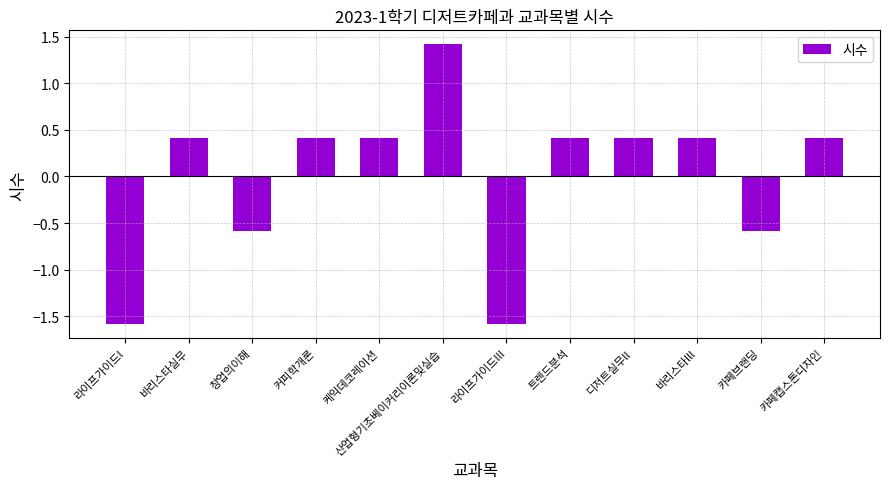

What is the label of the 10th bar from the right?

창업의이해